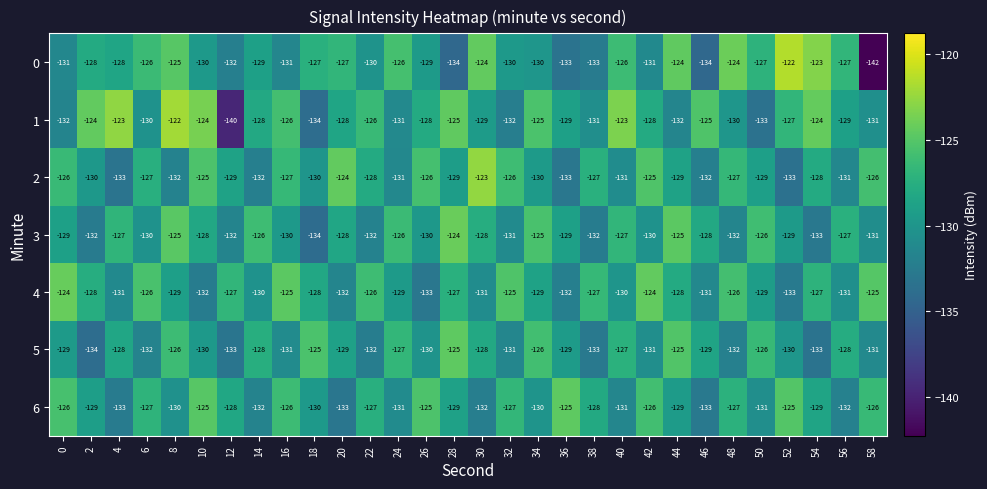

True or false: 6 has a value of -125 at 10.

True